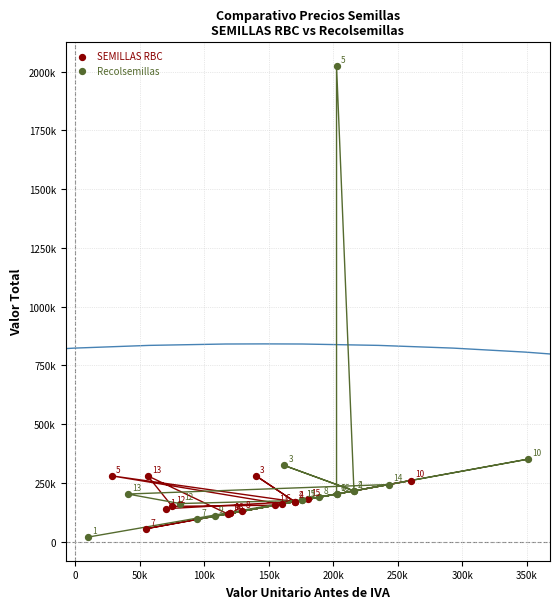

Which series has the largest Y range (max minus min)?

Recolsemillas